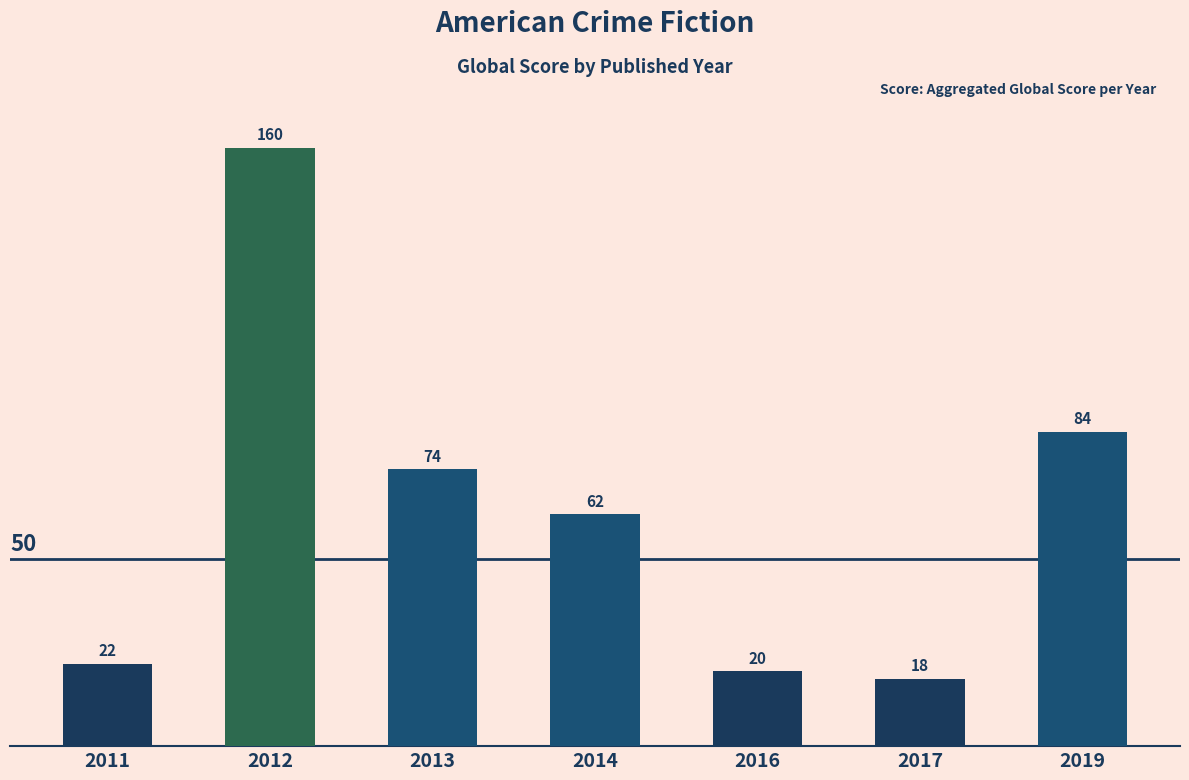

List the labels in order of value, largest first.

2012, 2019, 2013, 2014, 2011, 2016, 2017